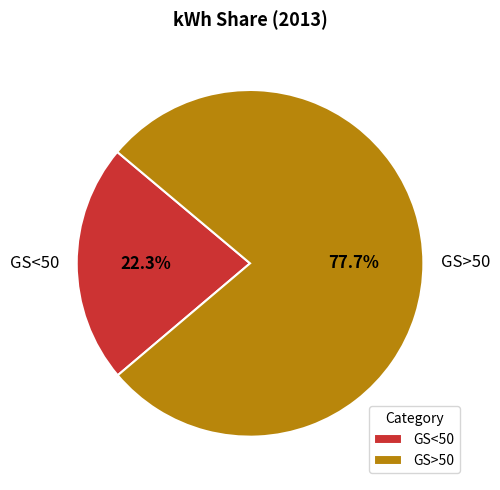

How many slices are in this pie chart?

2